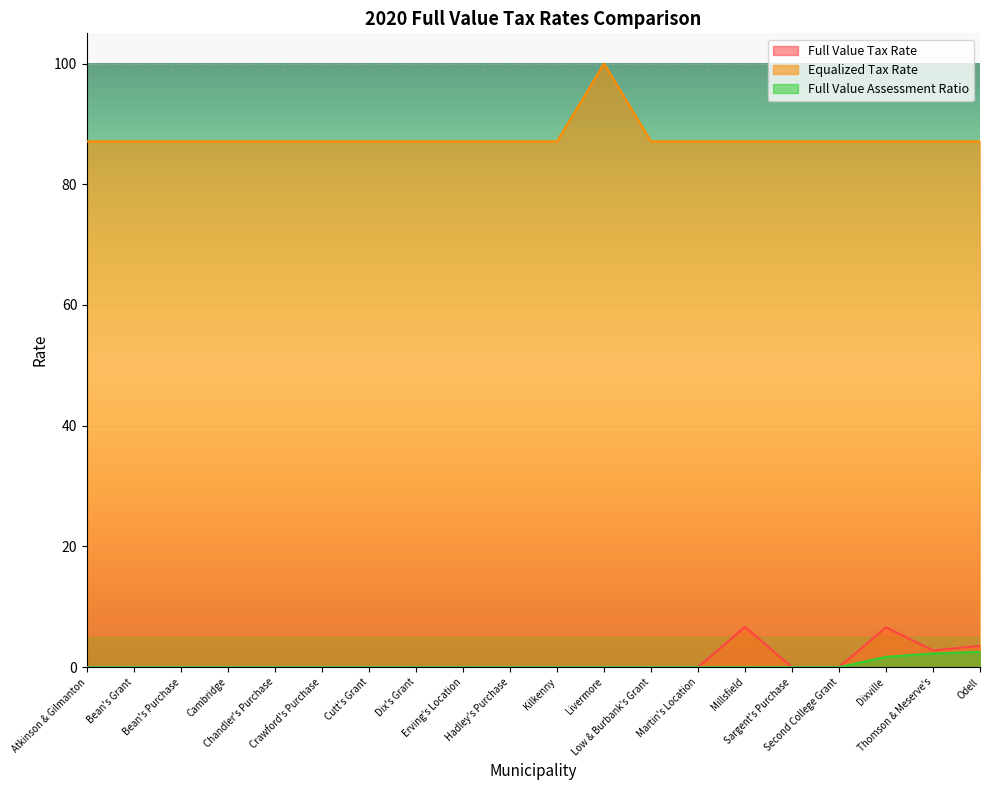

True or false: Full Value Assessment Ratio and Full Value Tax Rate cross at least once.

False